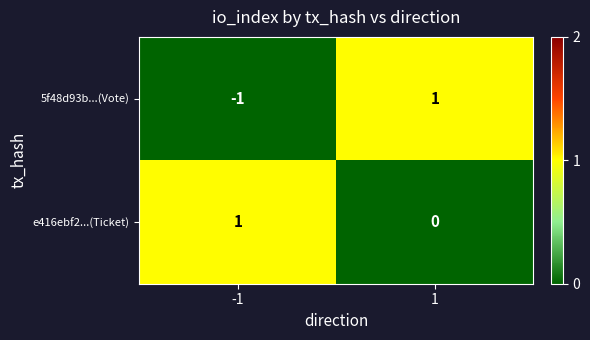

Which series has the widest spread of values?

5f48d93b...(Vote)